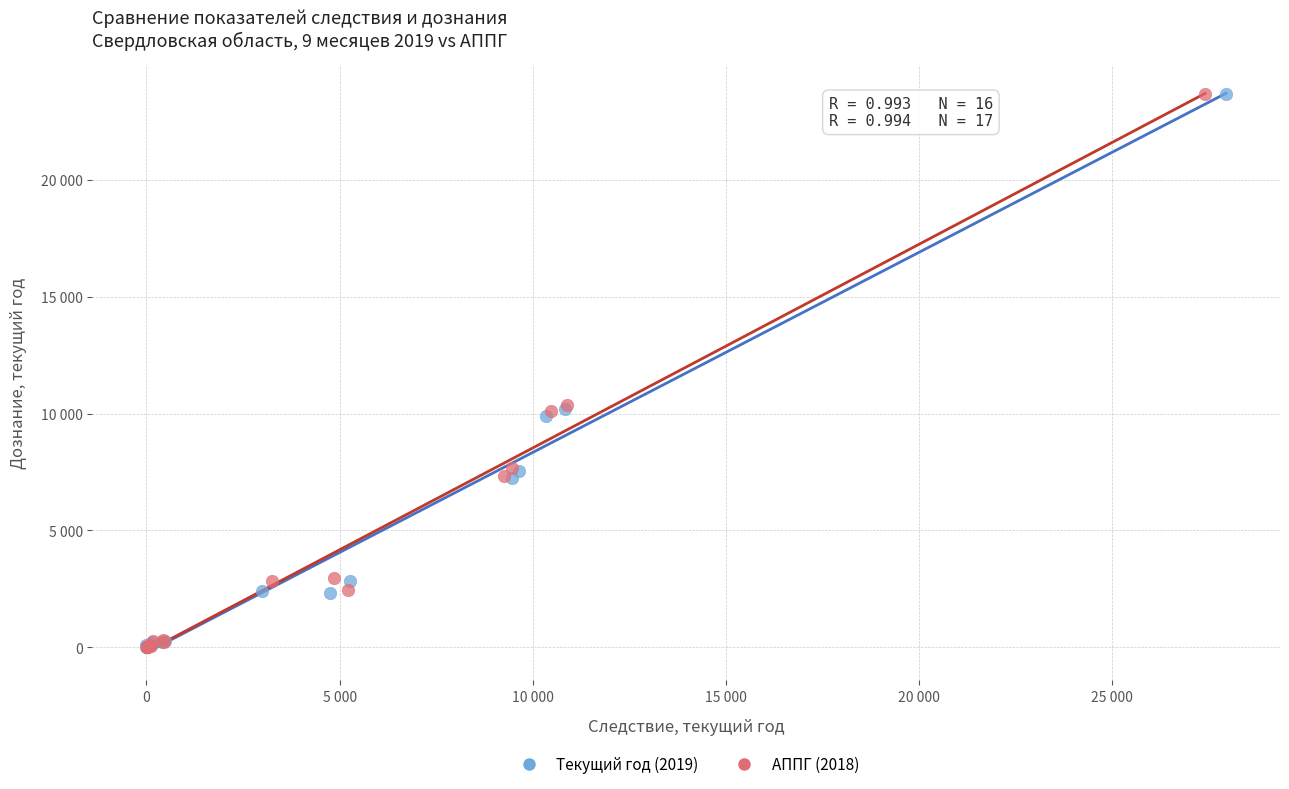

What are all the series names shown in the legend?

Текущий год (2019), АППГ (2018)